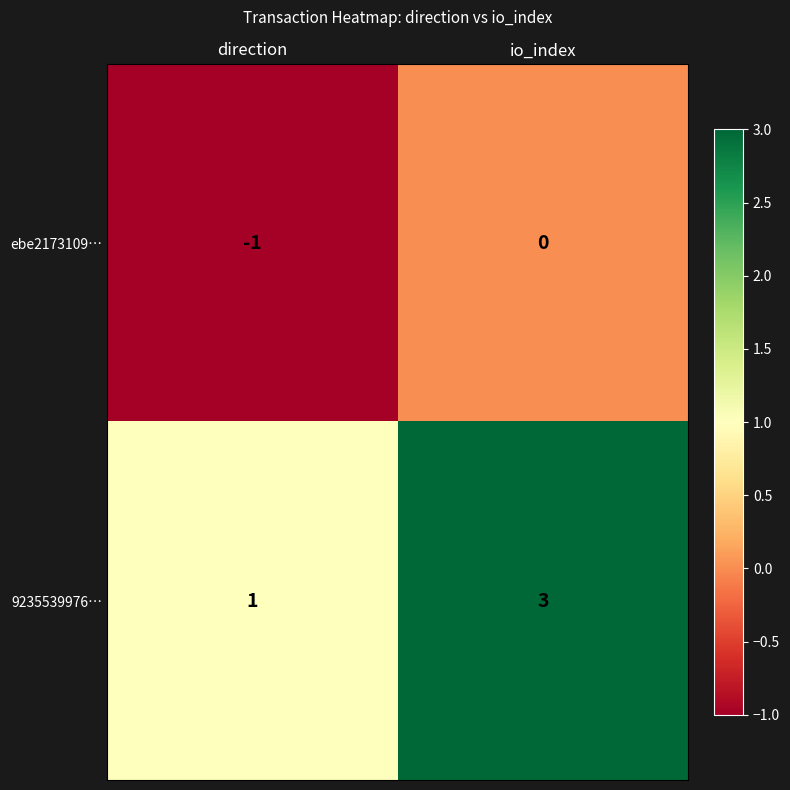

Is the value of 9235539976… at direction greater than the value of ebe2173109… at io_index?

Yes